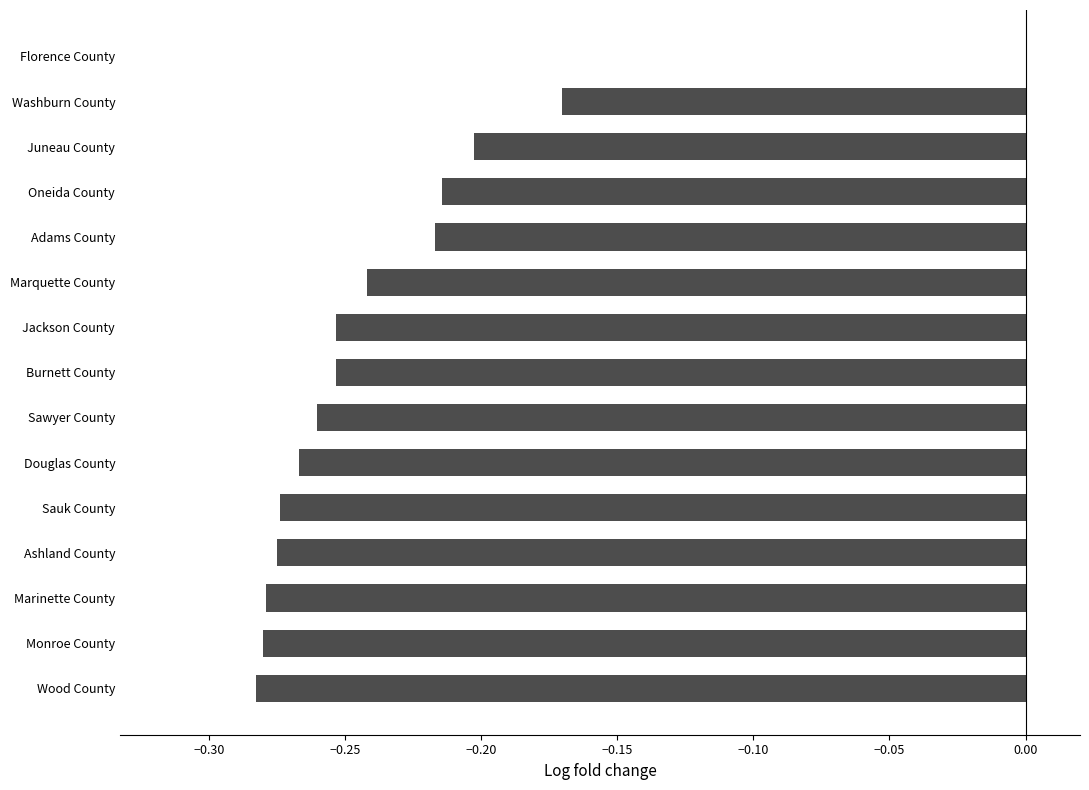

Which has a higher value, Douglas County or Adams County?

Adams County